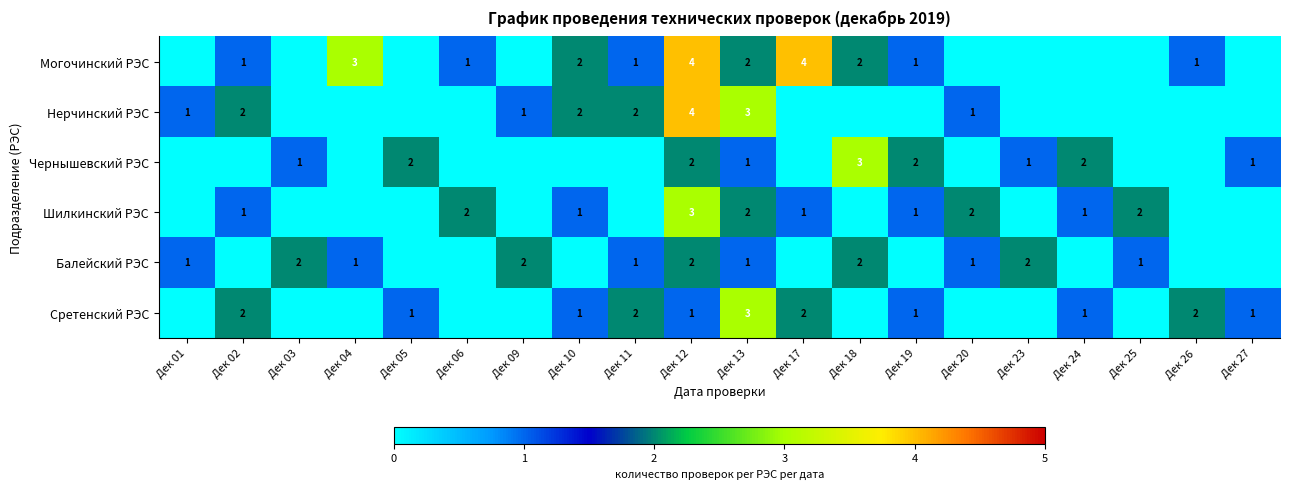

Which has a higher value, Дек 12 or Дек 04?

Дек 12